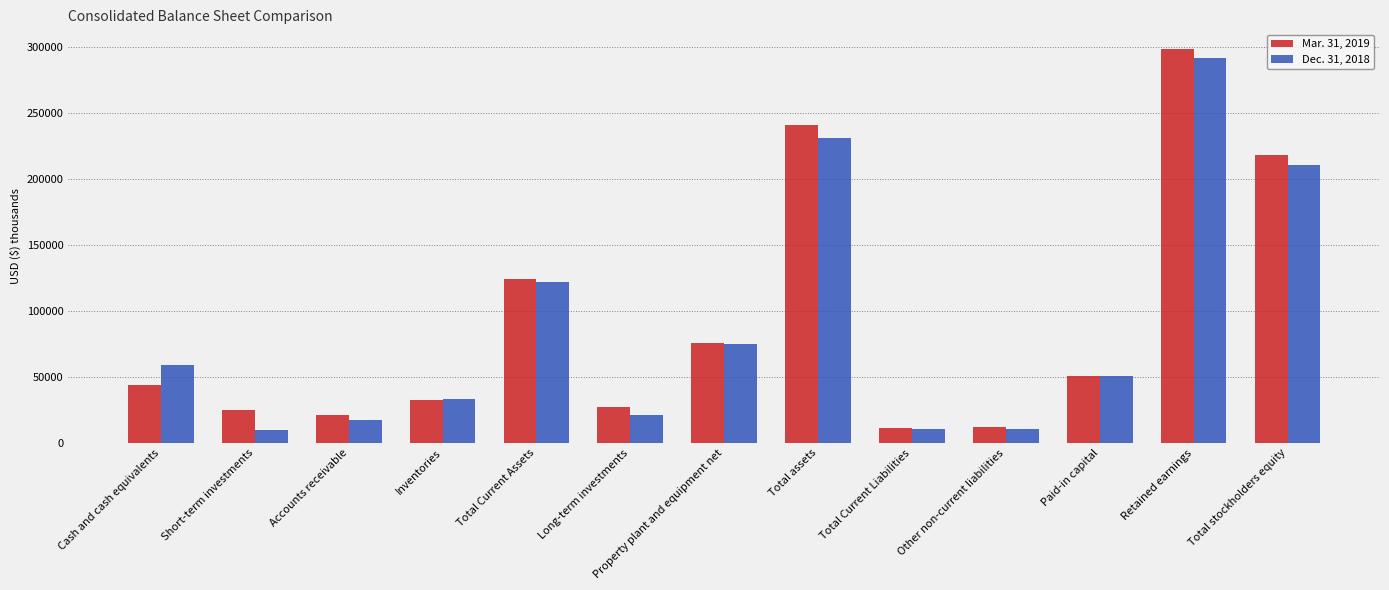

What is the spread (max minus min) of values at Other non-current liabilities?

1693